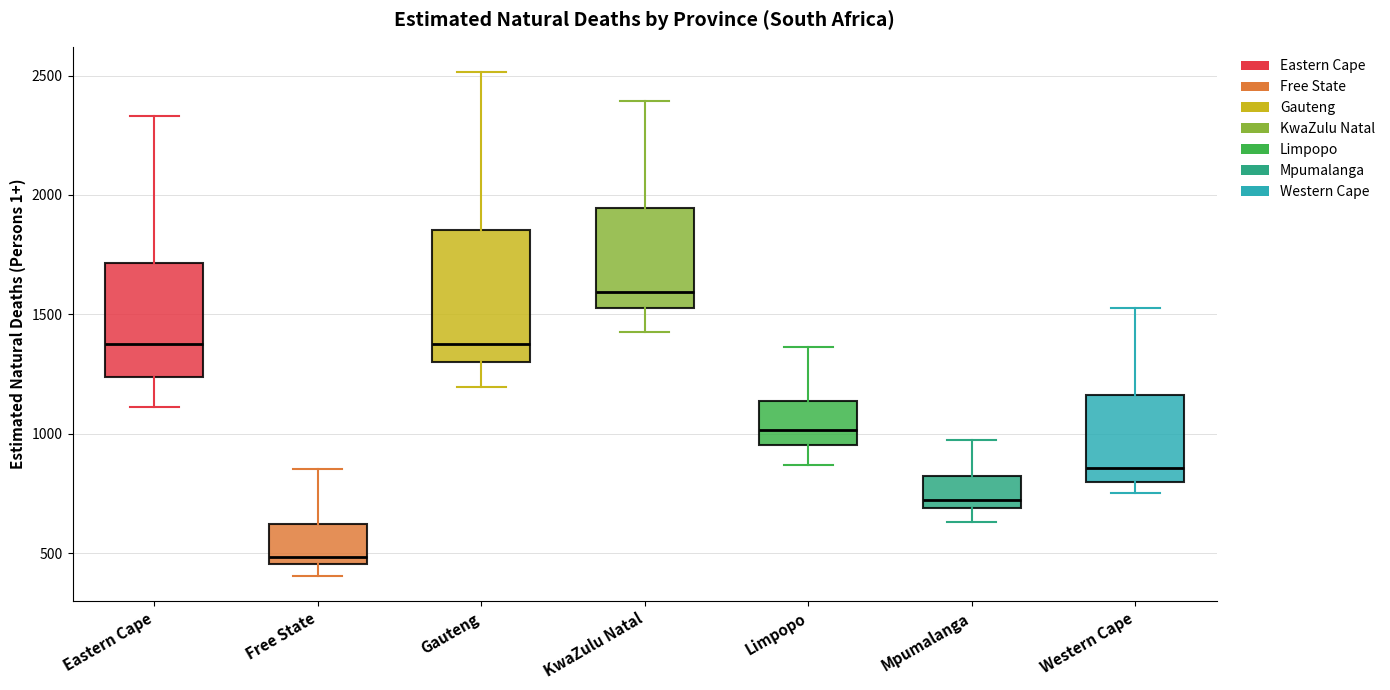

Which box is the tallest, from its lower edge to its upper edge?

Gauteng